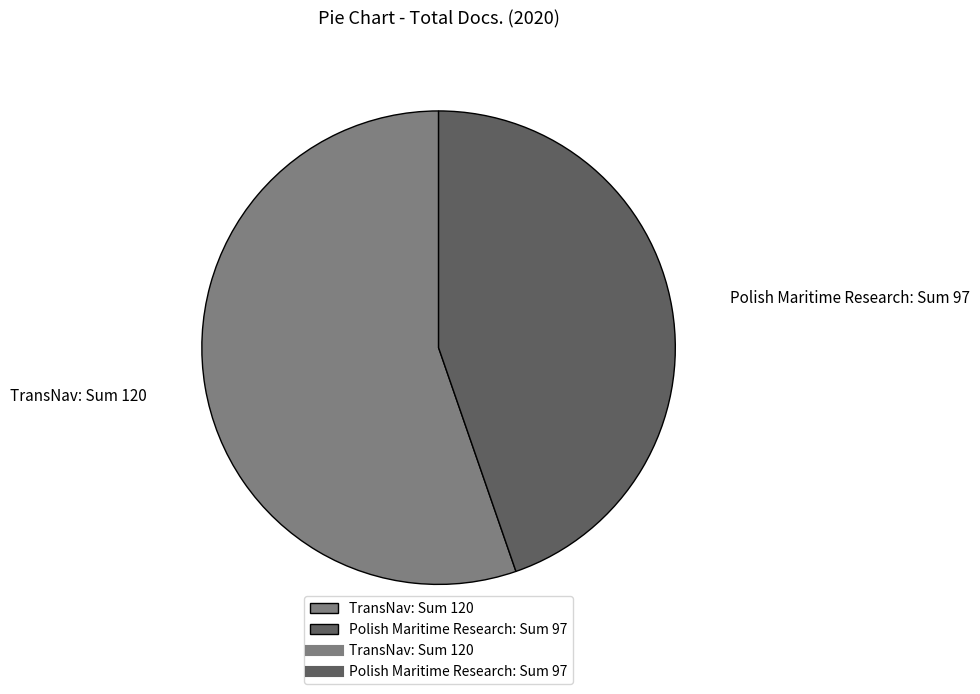

Between Polish Maritime Research: Sum 97 and TransNav: Sum 120, which is larger?

TransNav: Sum 120